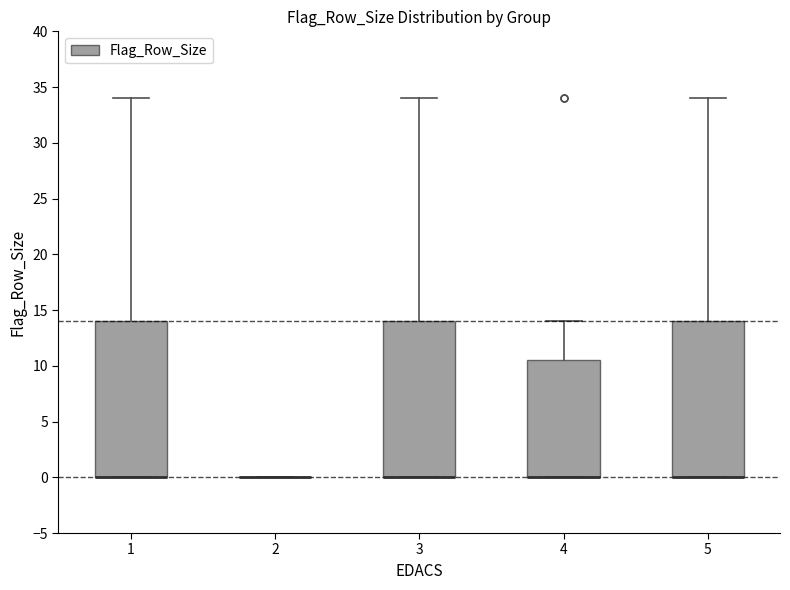

Where is the upper edge of the box at x = 4 on the y-axis? The values are not printed on the chart, so give them approximately, as read against the axis.

10.5